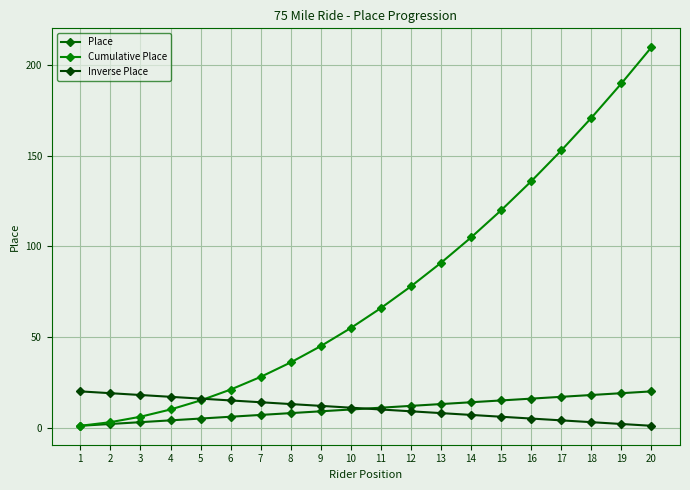

Does the chart have visible grid lines?

Yes